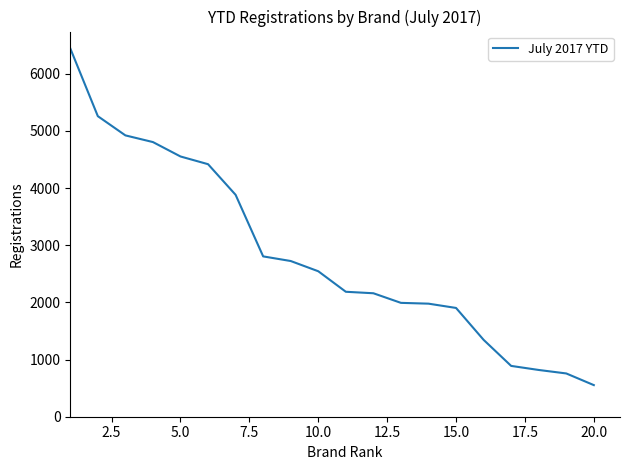

What is the difference between the second highest and minimum values?

4705